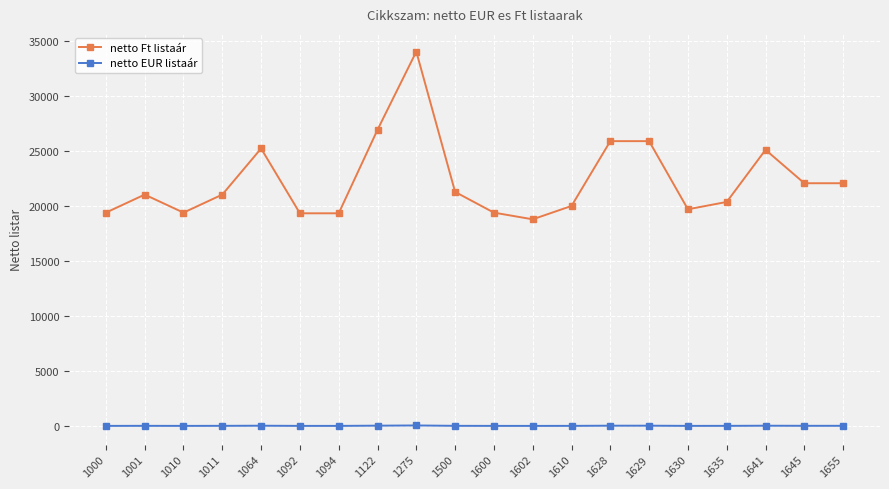

The value of netto EUR listaár at 1010 is 51.1. True or false?

True